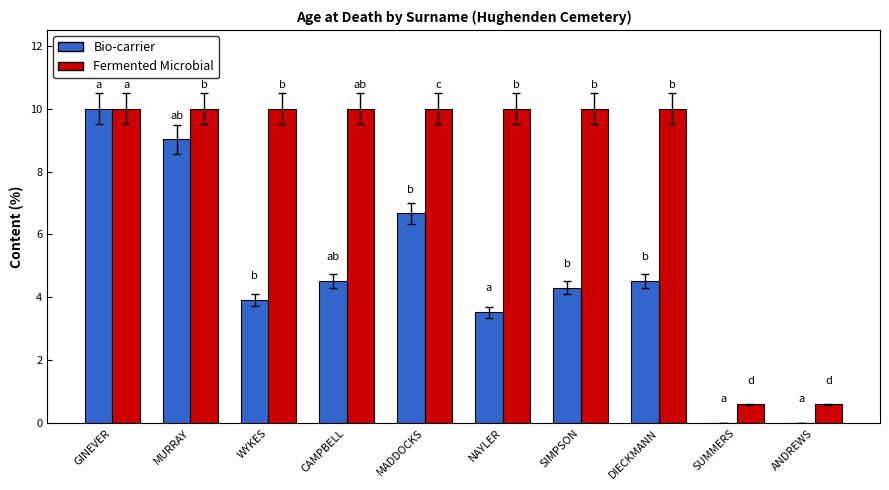

Which series changed the most between MURRAY and NAYLER?

Bio-carrier